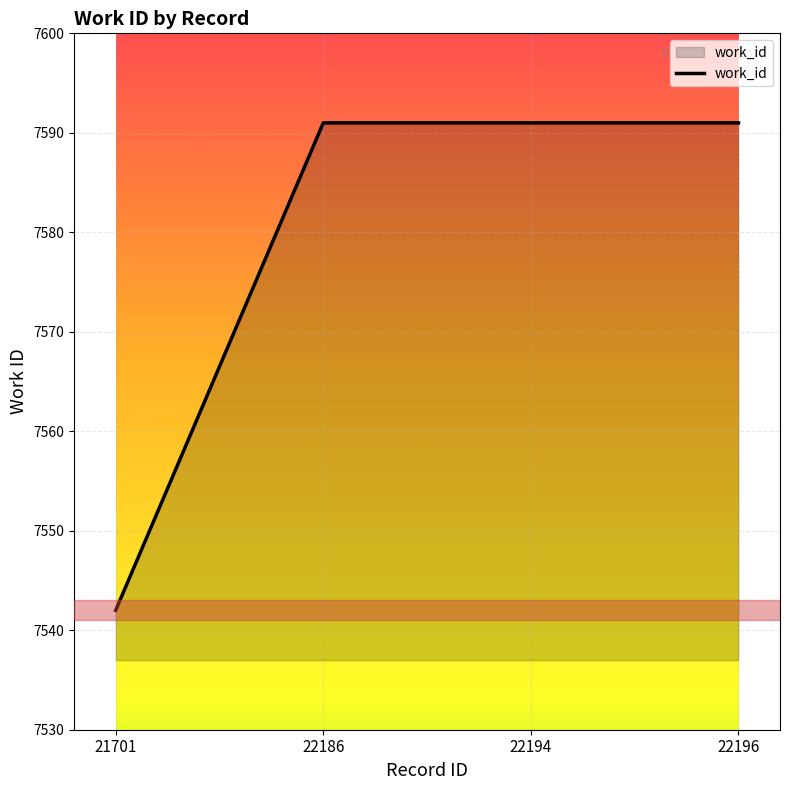

How many lines are shown in the chart?

1